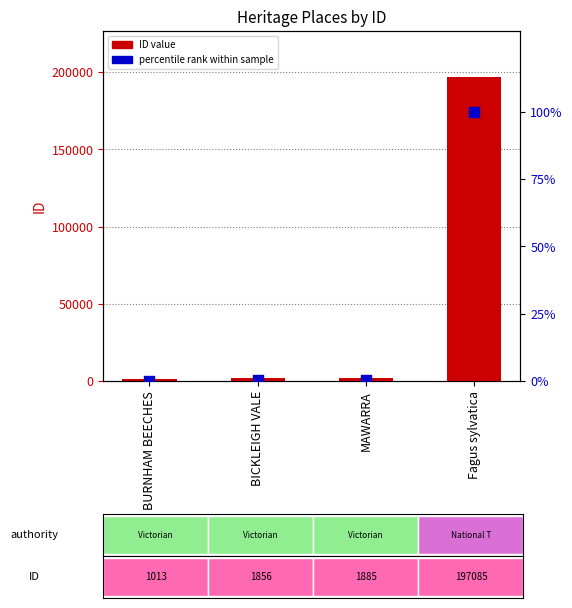

Which series contains the highest Y value?

ID value